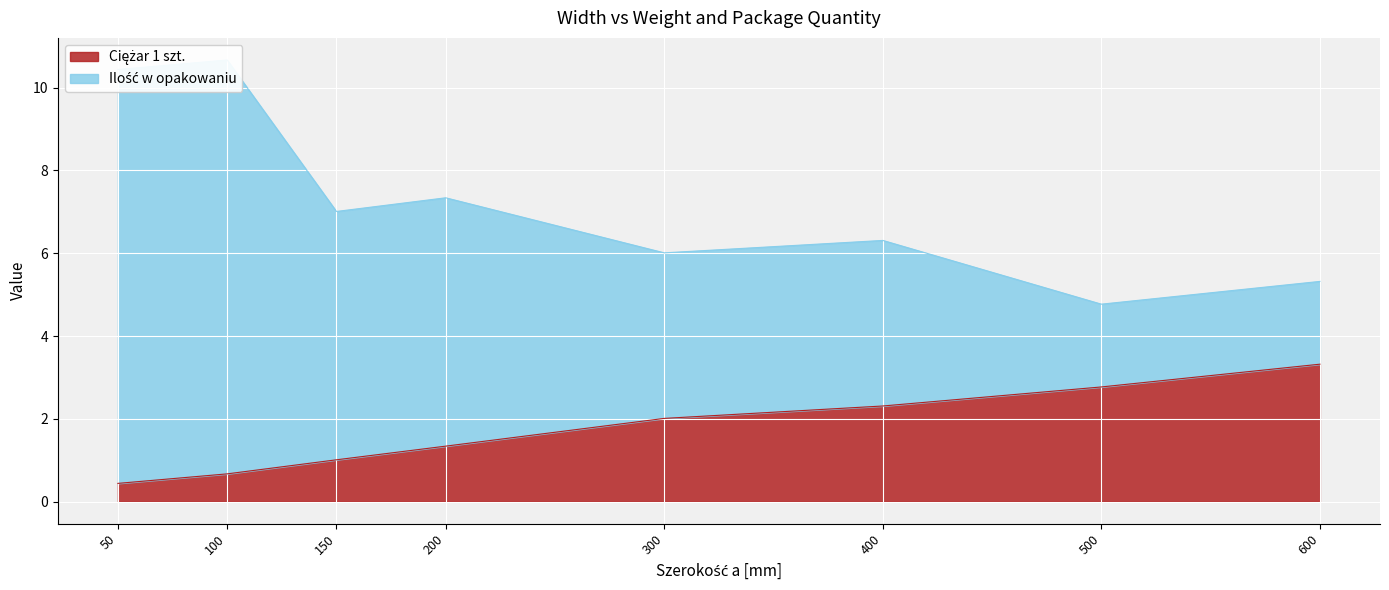

The Ilość w opakowaniu series shows 10.4 at 50. True or false?

True